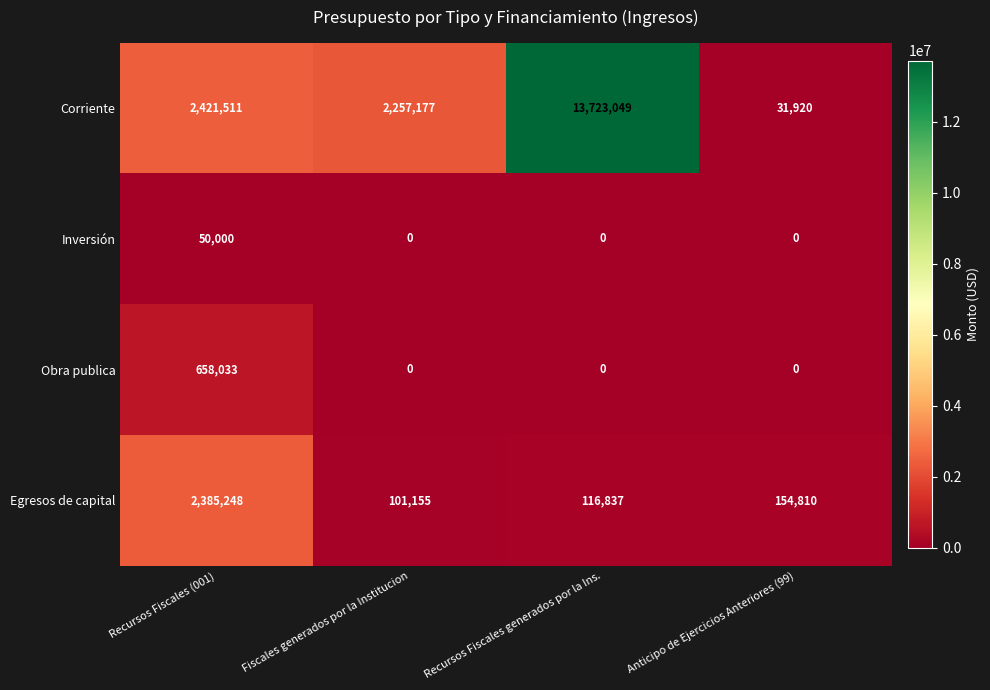

What is the sum of all Obra publica values?

658033